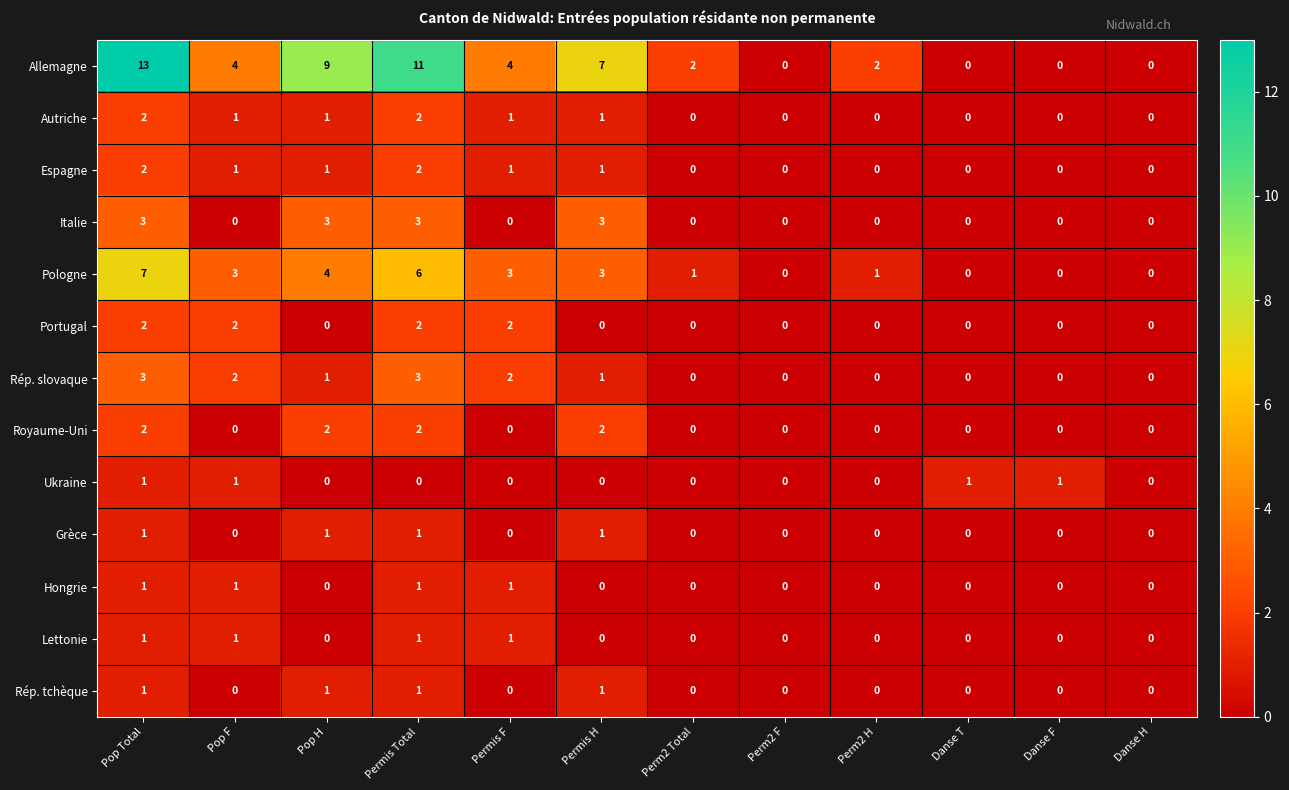

The value of Rép. slovaque at Permis Total is 3. True or false?

True